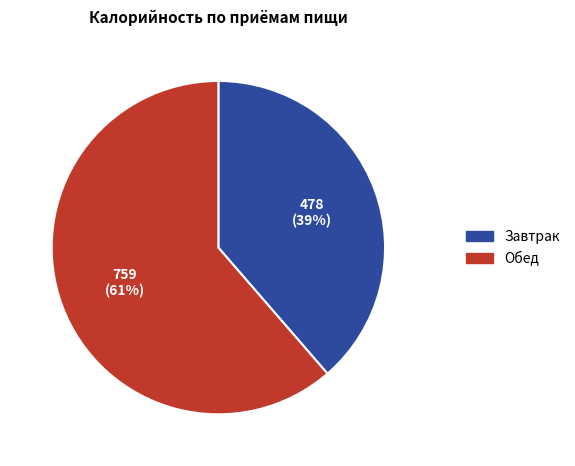

To the nearest percent, what is the average slice percentage?

50%